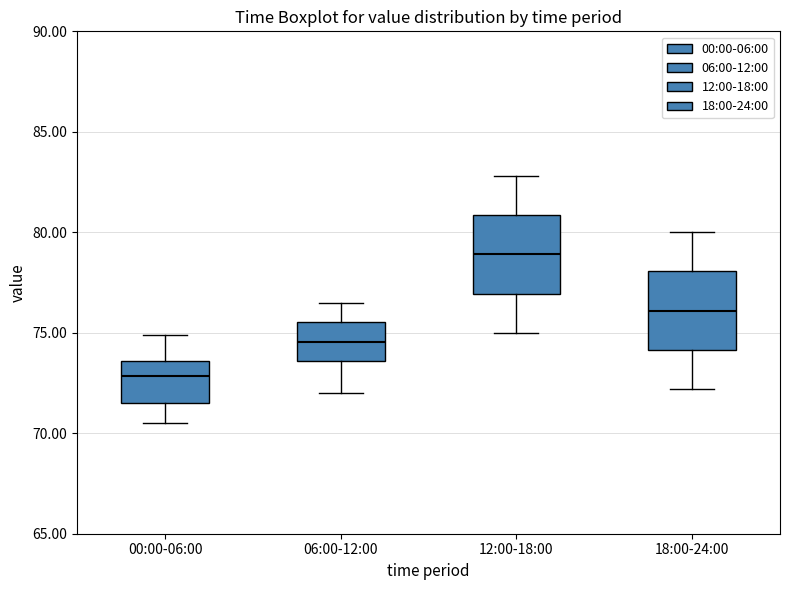

Which box has the lowest median line?

00:00-06:00